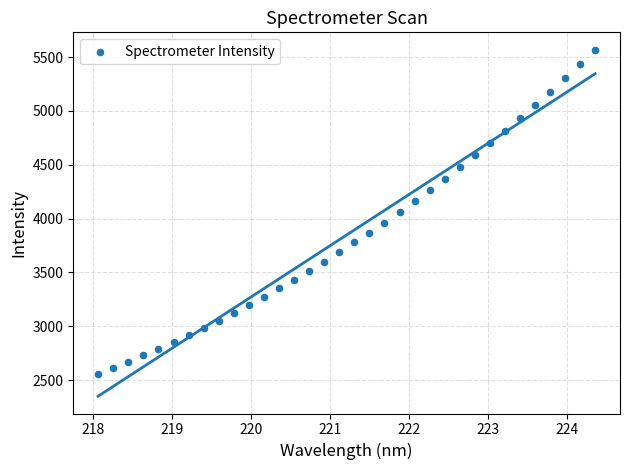

What is the range of X values (max minus min)?

6.3